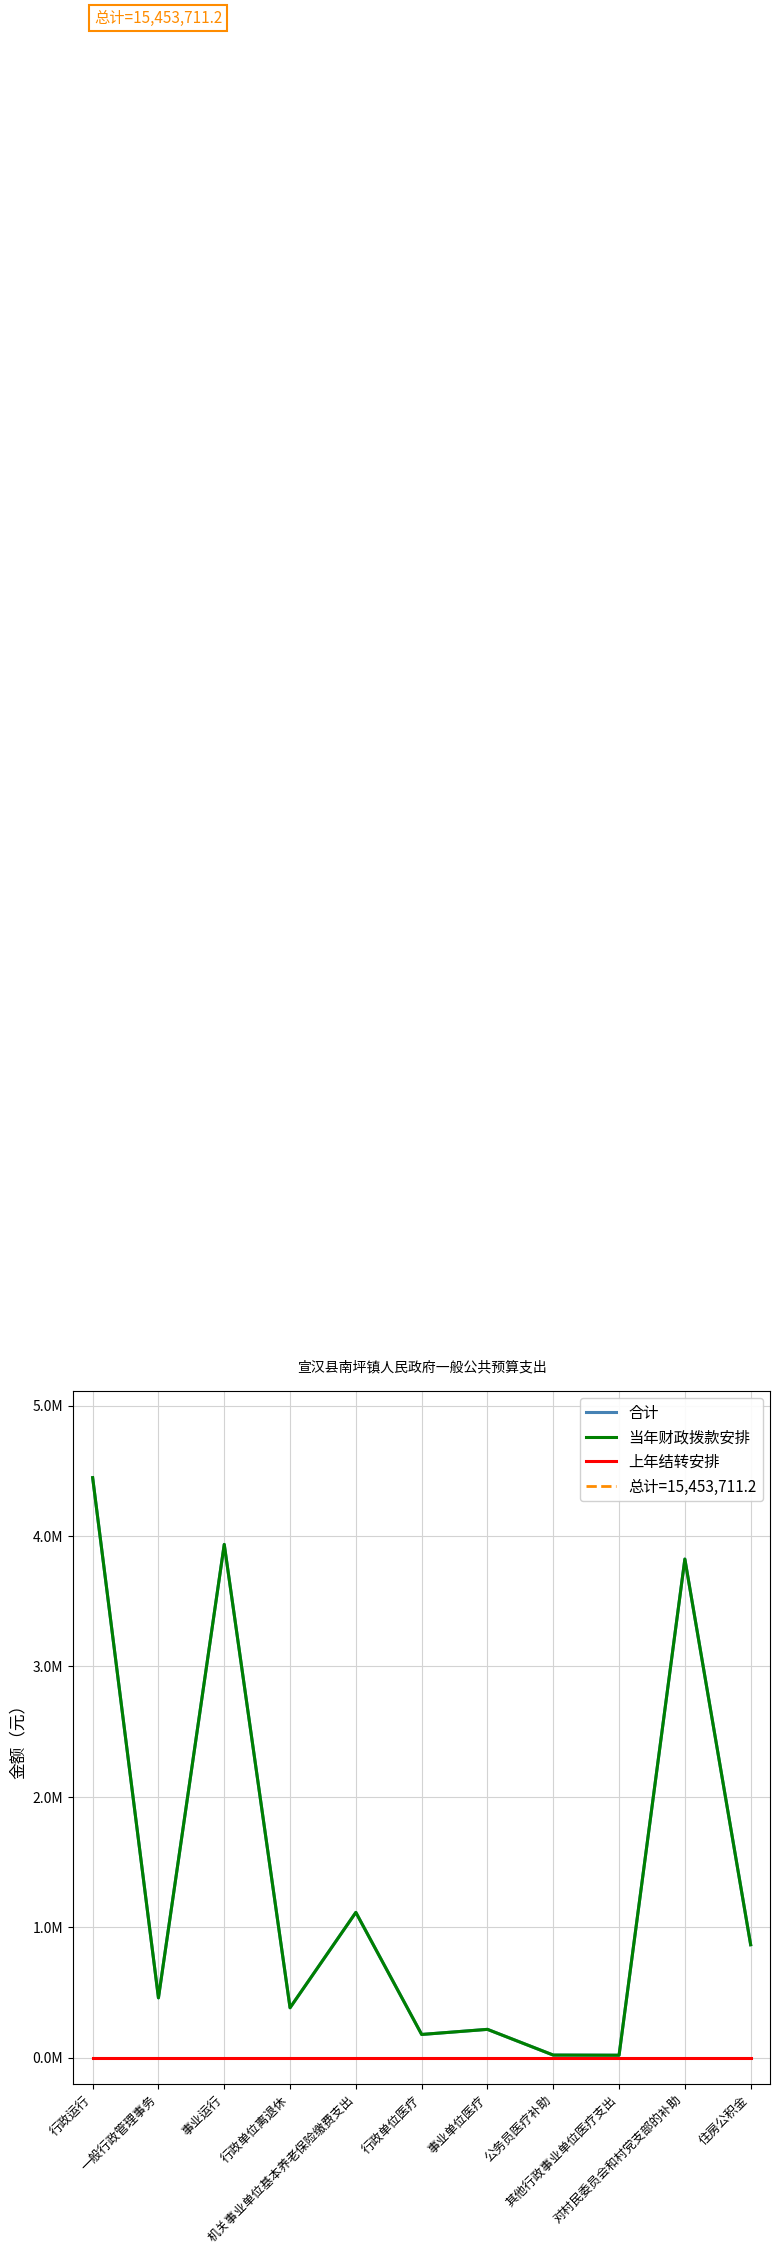

What is the label of the 11th point from the left?

住房公积金